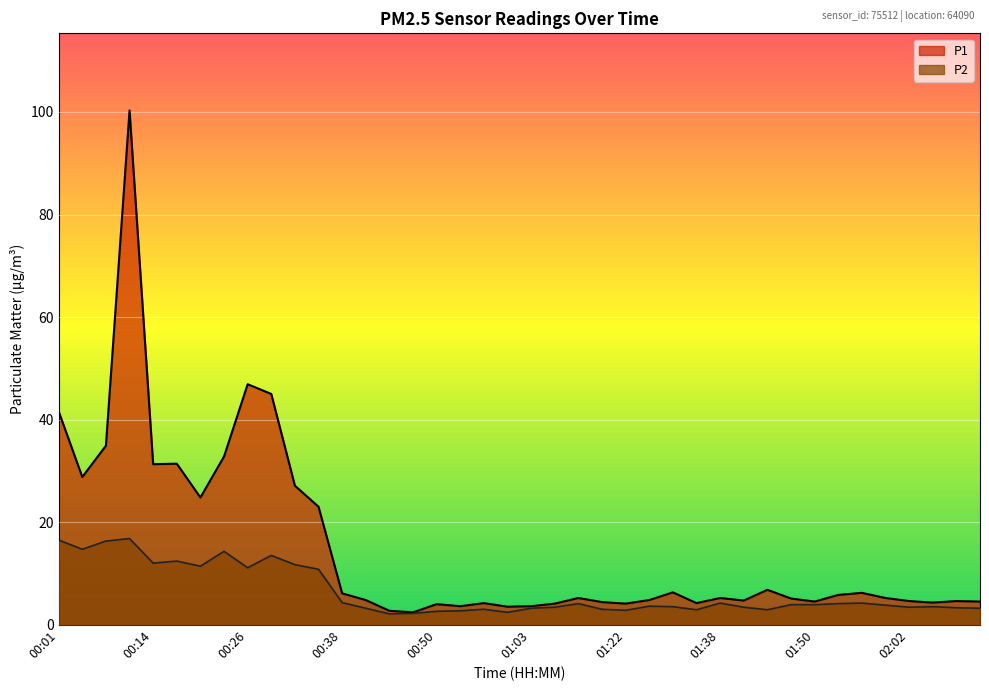

How many lines are shown in the chart?

2